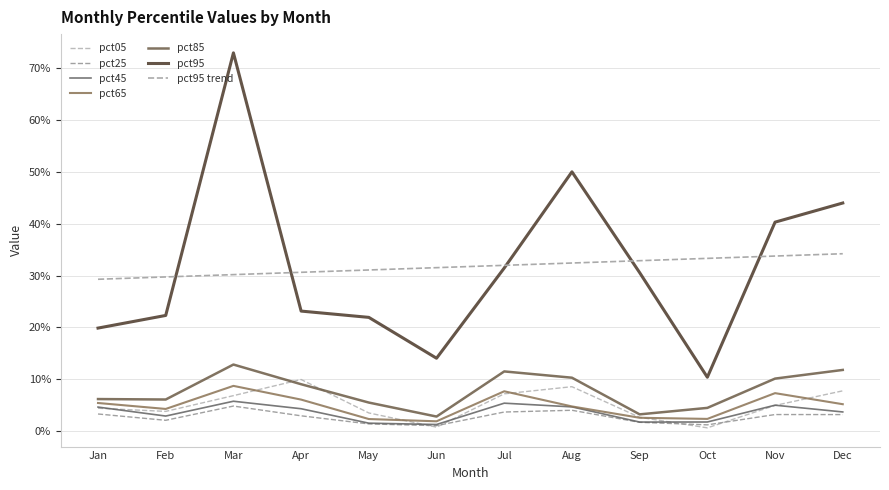

In pct45, how many points are lower than both neighbors (excluding endpoints)?

3